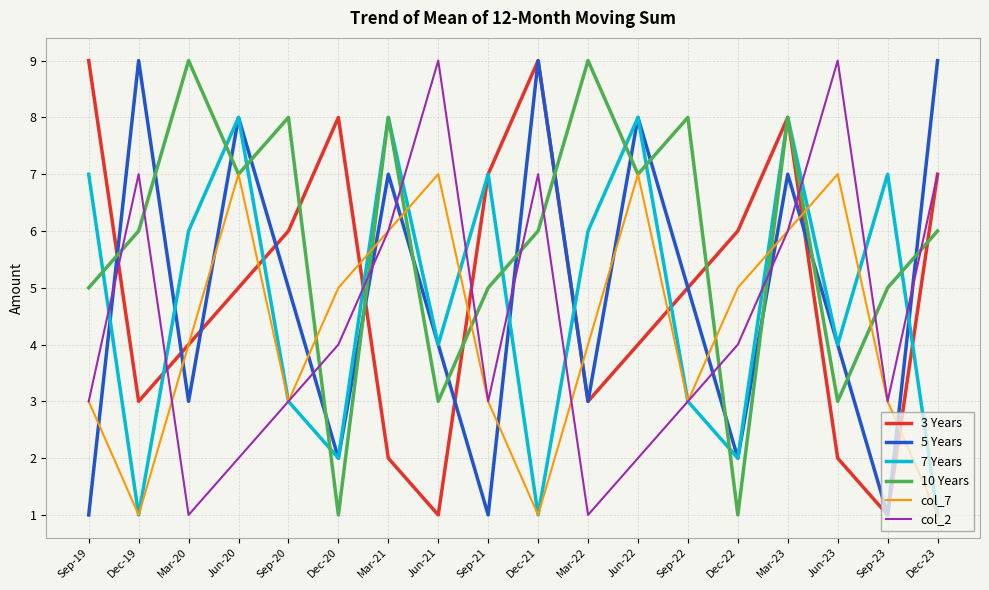

Does the chart display data point markers on the line(s)?

No